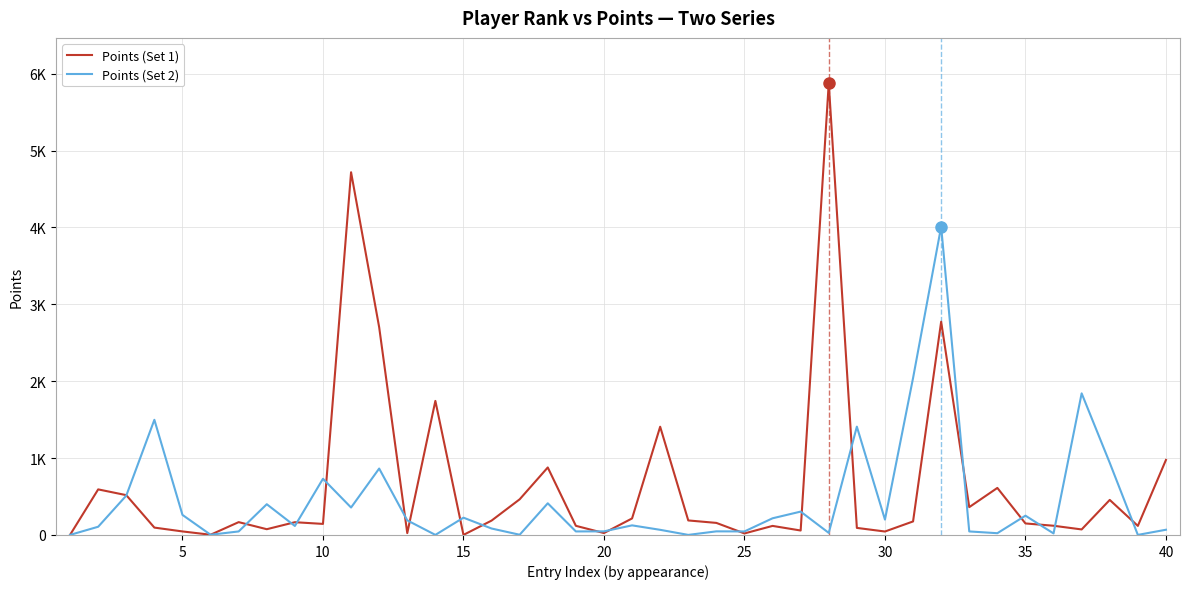

Which series has the largest range (max minus min)?

Points (Set 1)